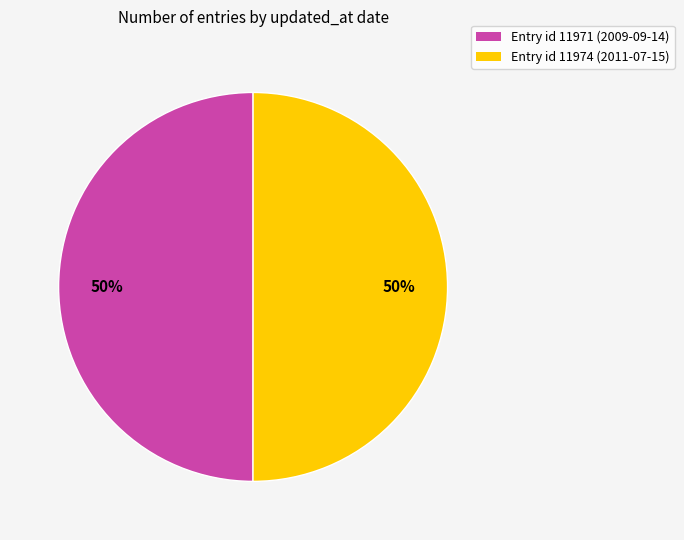

What percentage is the Entry id 11974 (2011-07-15) slice, to the nearest percent?

50%